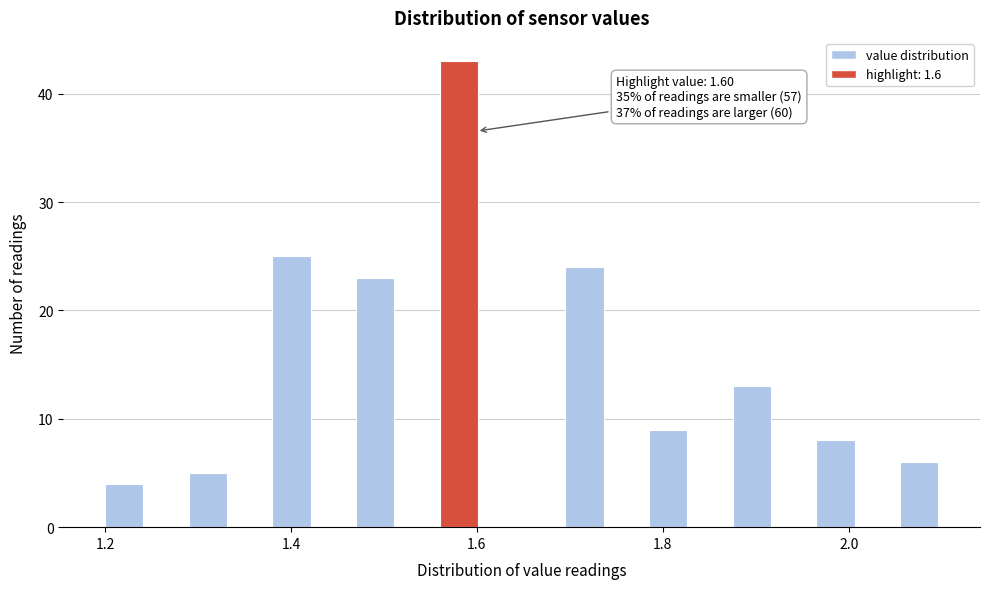

Read against the x-axis, roughly where is the centre of the tallest bar?

1.58